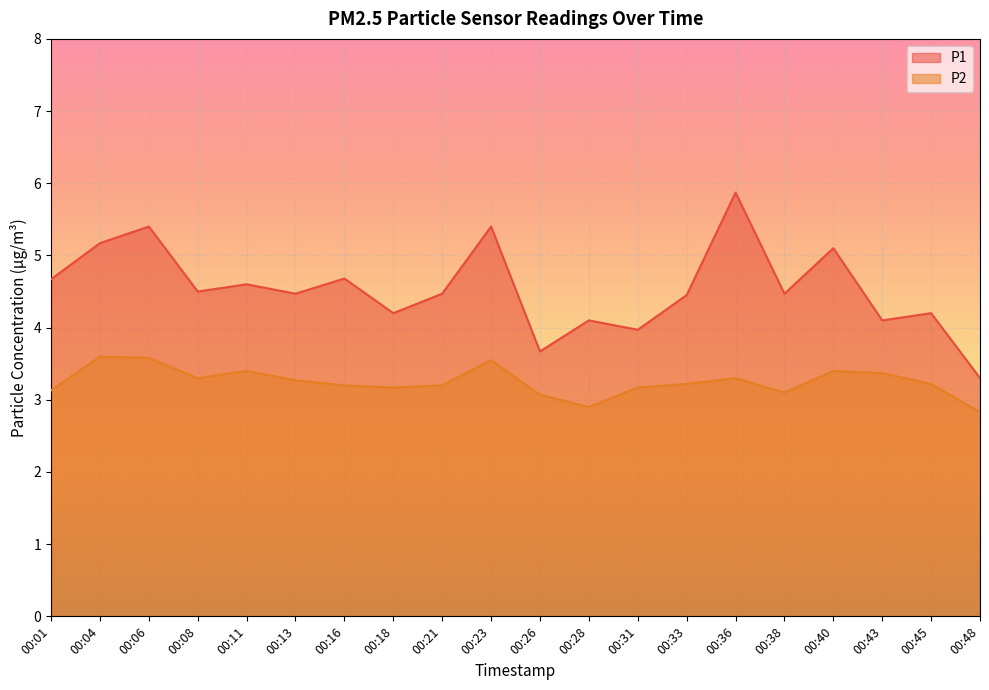

How many data points in P1 are less than 4?

3